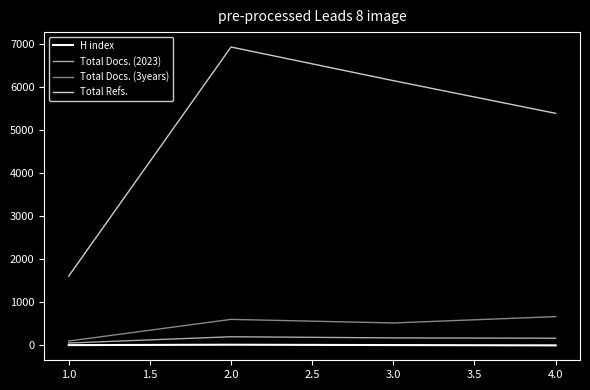

Is the value of H index at 3.0 greater than the value of Total Docs. (2023) at 2.0?

No